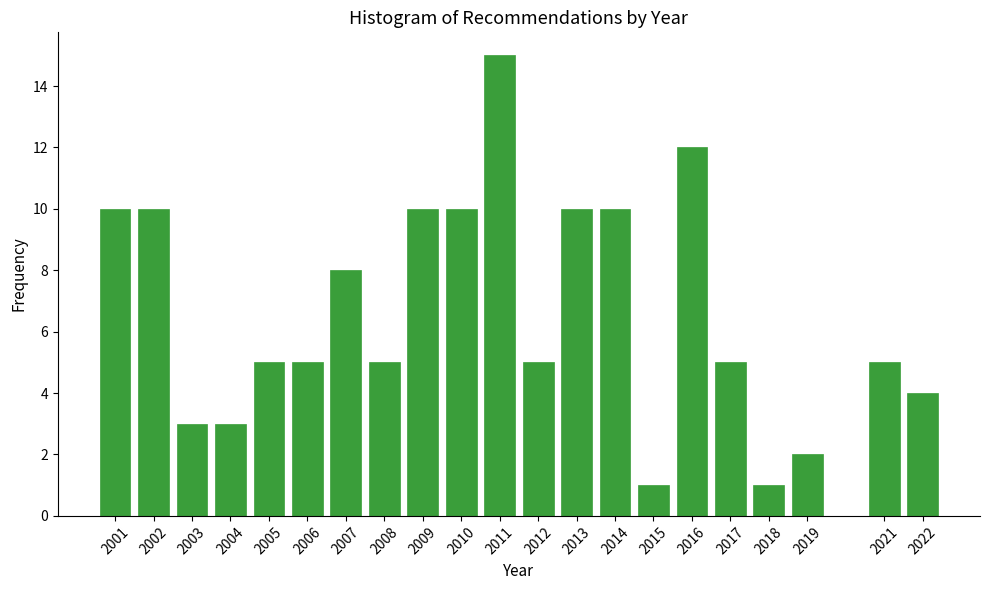

Reading left to right, what are all the values shown in this chart?

2001=10	2002=10	2003=3	2004=3	2005=5	2006=5	2007=8	2008=5	2009=10	2010=10	2011=15	2012=5	2013=10	2014=10	2015=1	2016=12	2017=5	2018=1	2019=2	2021=5	2022=4